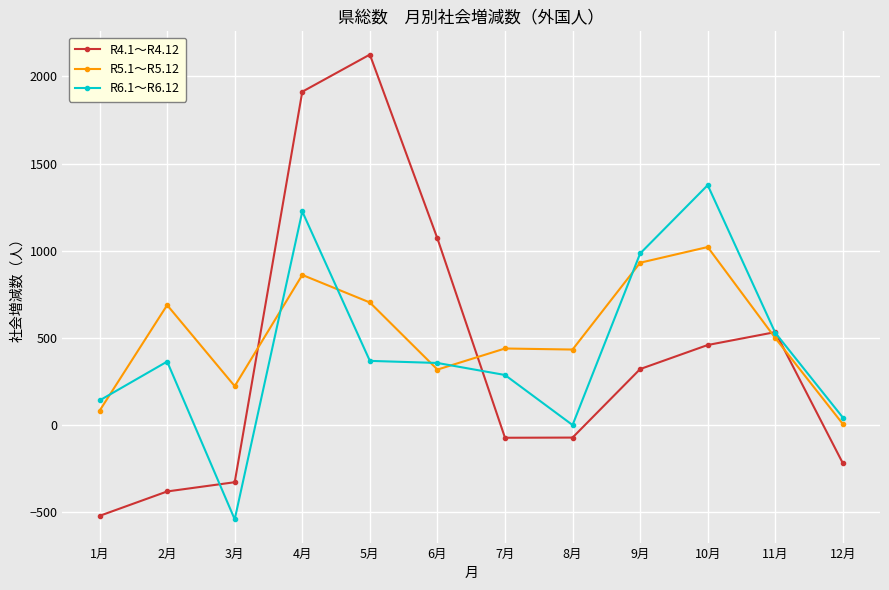

Which series has the widest spread of values?

R4.1～R4.12